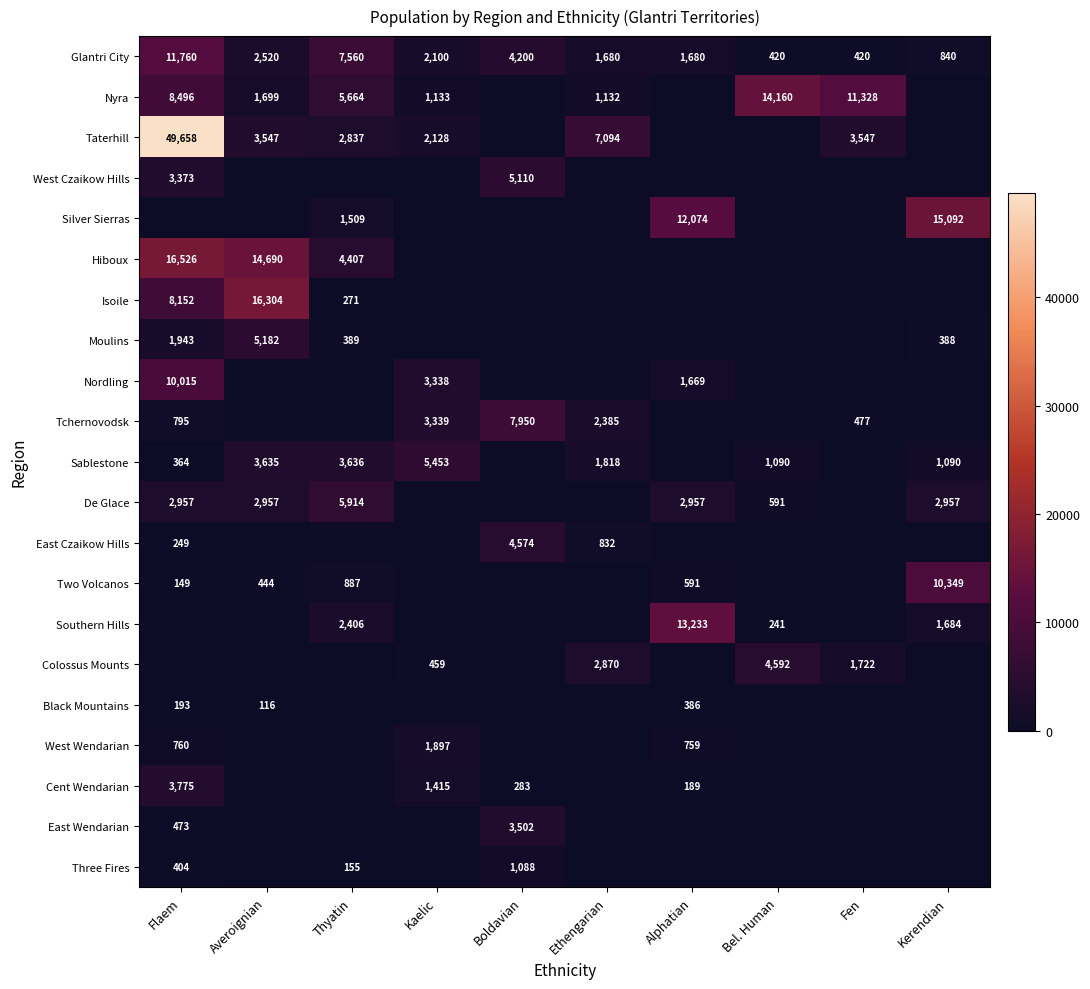

At how many categories does at least one series exceed 31222?

1